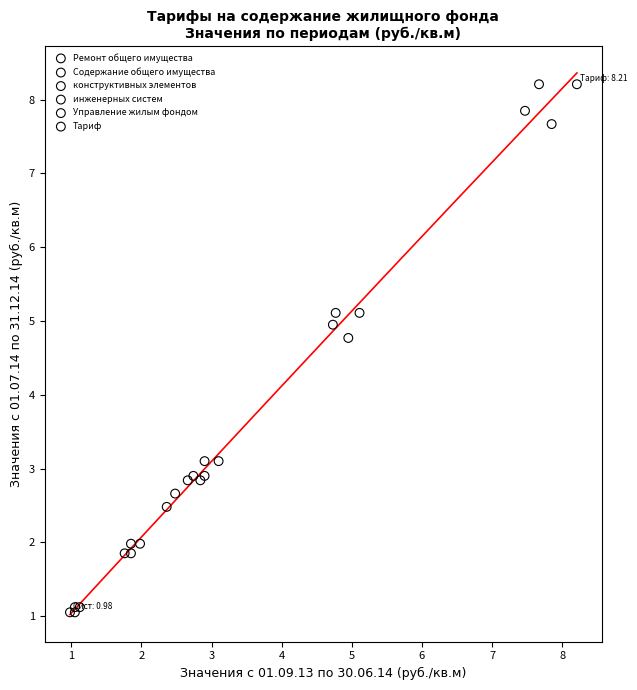

Which series reaches the minimum Y coordinate?

инженерных систем